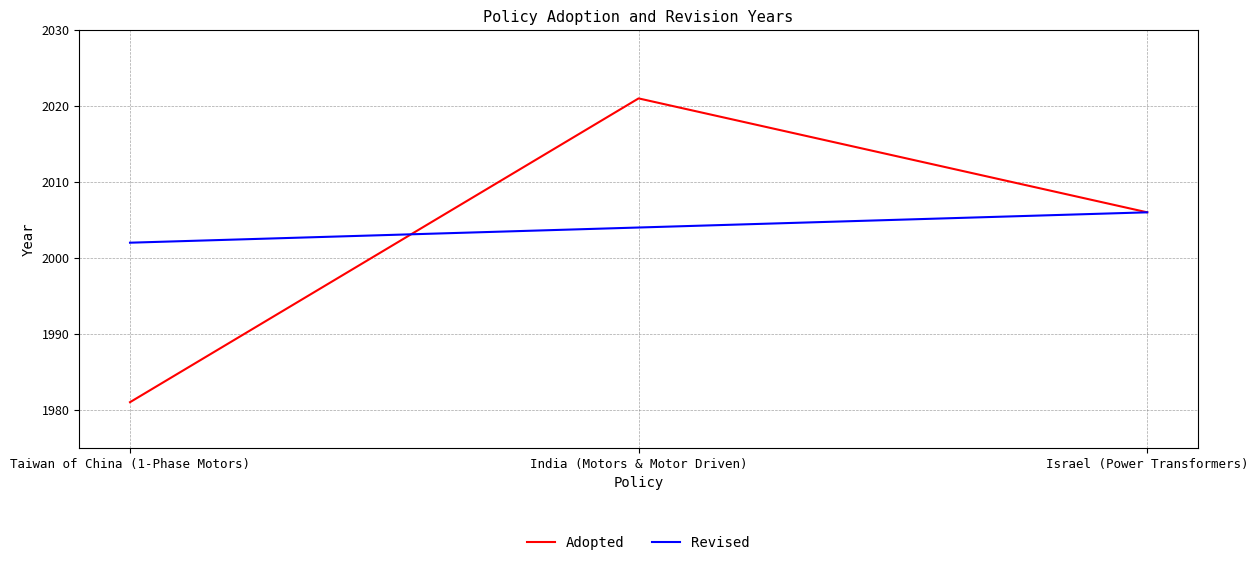

What is the label of the 2nd point from the left?

India (Motors & Motor Driven)